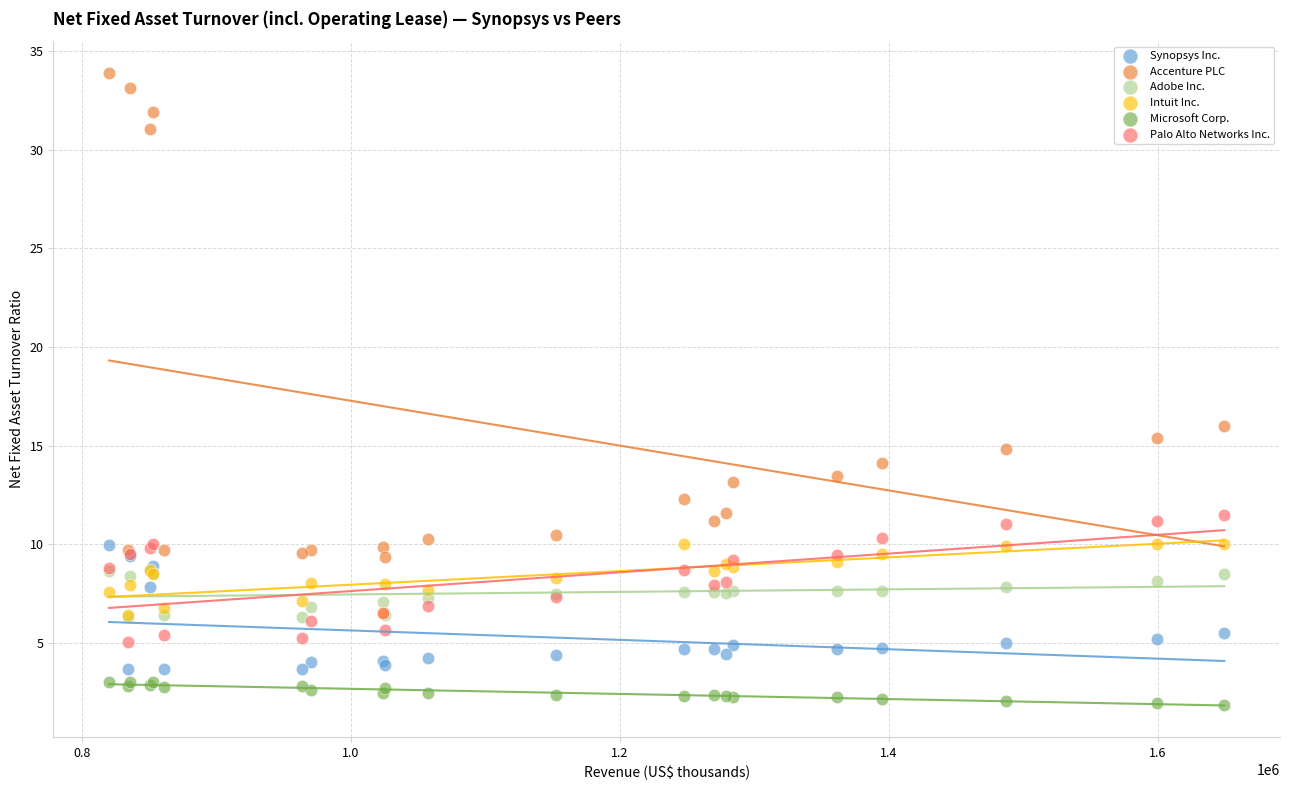

Which series contains the highest Y value?

Accenture PLC